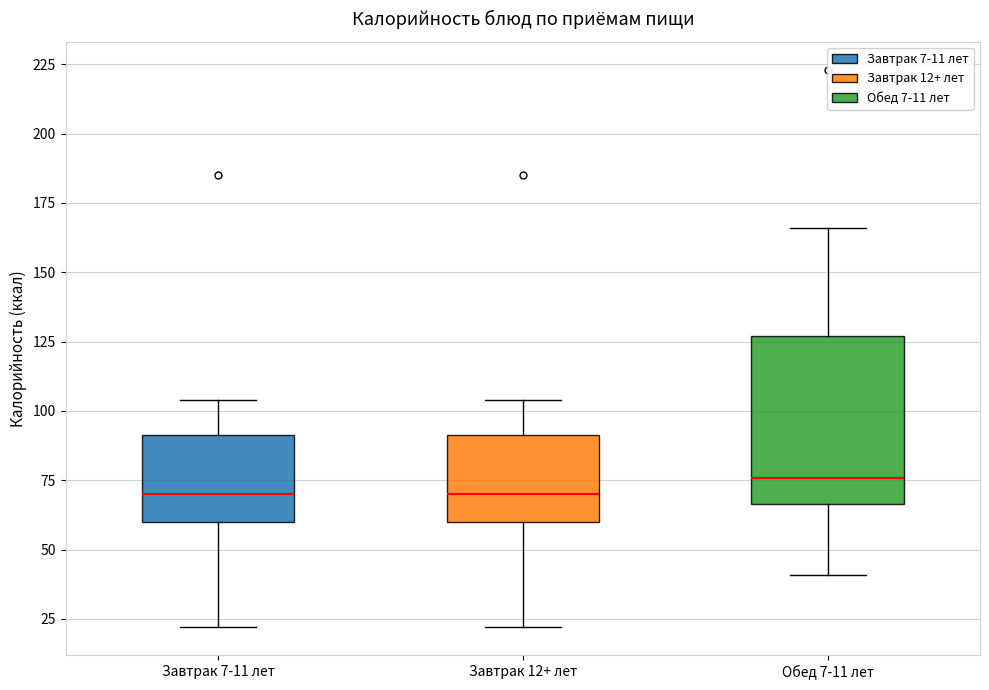

Reading left to right, transcribe this box plot: for each box, give where its median line is, the range the box spans, and where its two whiskers end, as read against the y-axis. The values are not printed on the chart, so give them approximately, as read against the axis.

Завтрак 7-11 лет: median 70, box 60 to 90, whiskers 20 to 105
Завтрак 12+ лет: median 70, box 60 to 90, whiskers 20 to 105
Обед 7-11 лет: median 75, box 65 to 125, whiskers 40 to 165